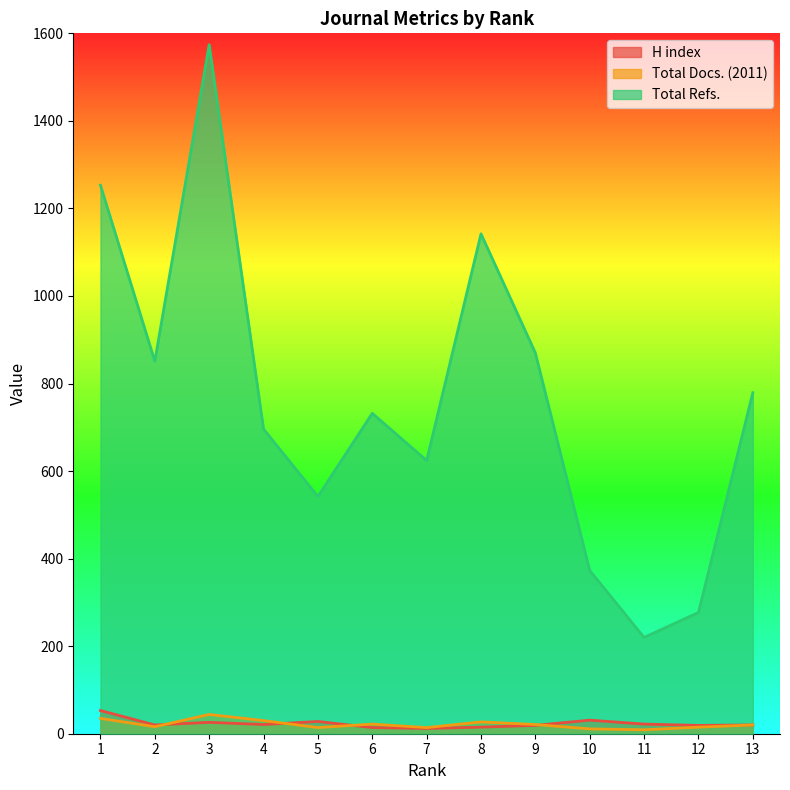

How many lines are shown in the chart?

3